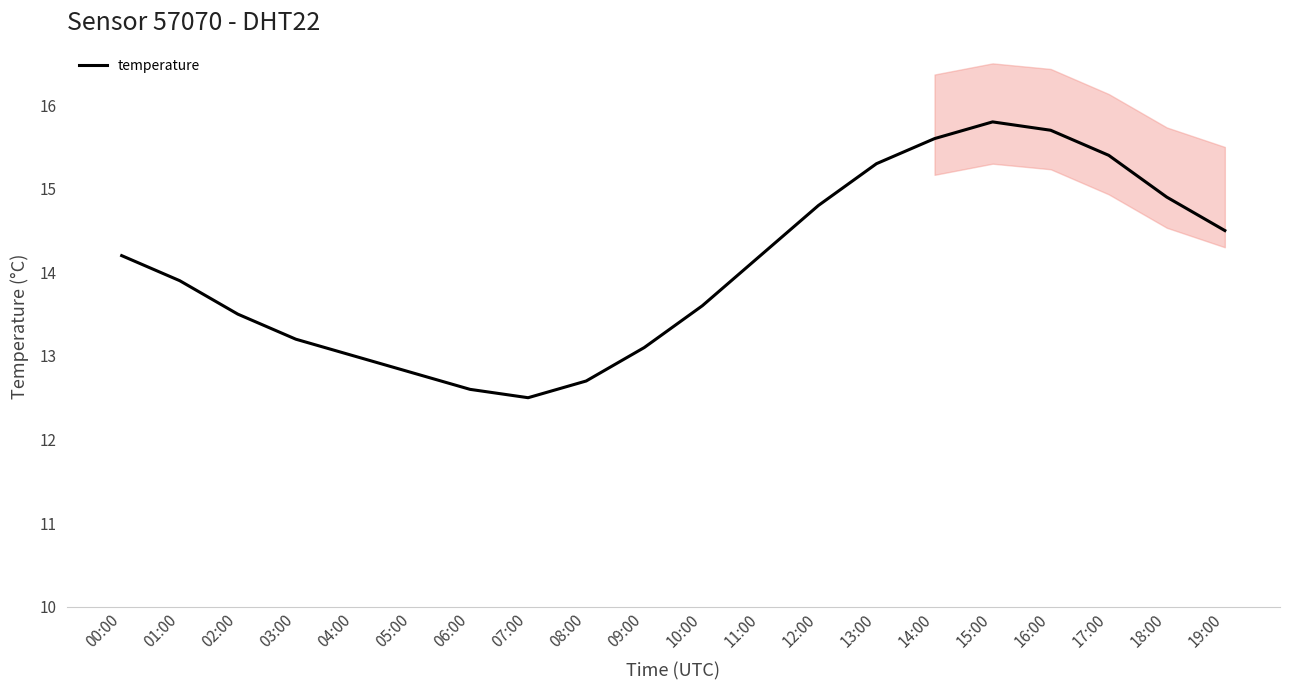

Reading left to right, transcribe all the data shown in this chart.

14.2	13.9	13.5	13.2	13.0	12.8	12.6	12.5	12.7	13.1	13.6	14.2	14.8	15.3	15.6	15.8	15.7	15.4	14.9	14.5